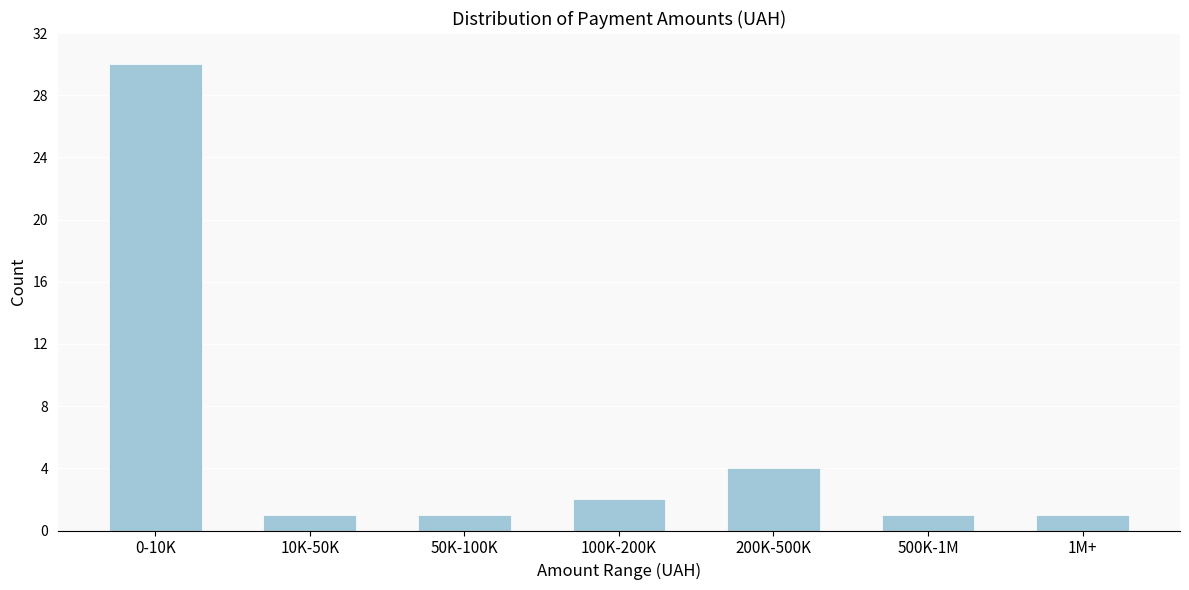

Reading left to right, transcribe all the data shown in this chart.

30	1	1	2	4	1	1